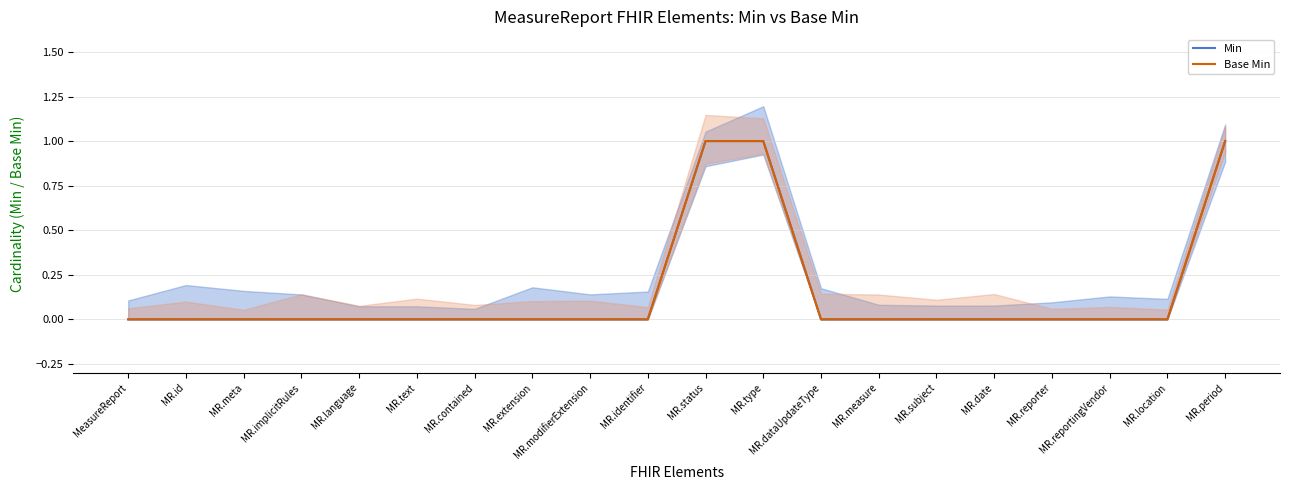

What position from the left is MR.period?

20